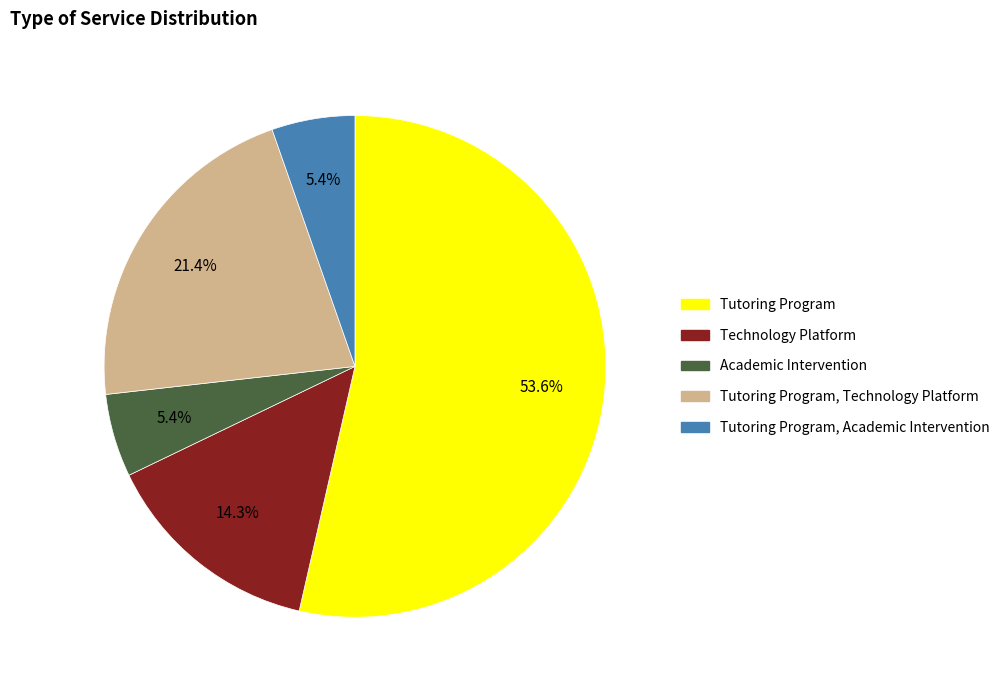

Is there a majority slice in this chart?

Yes